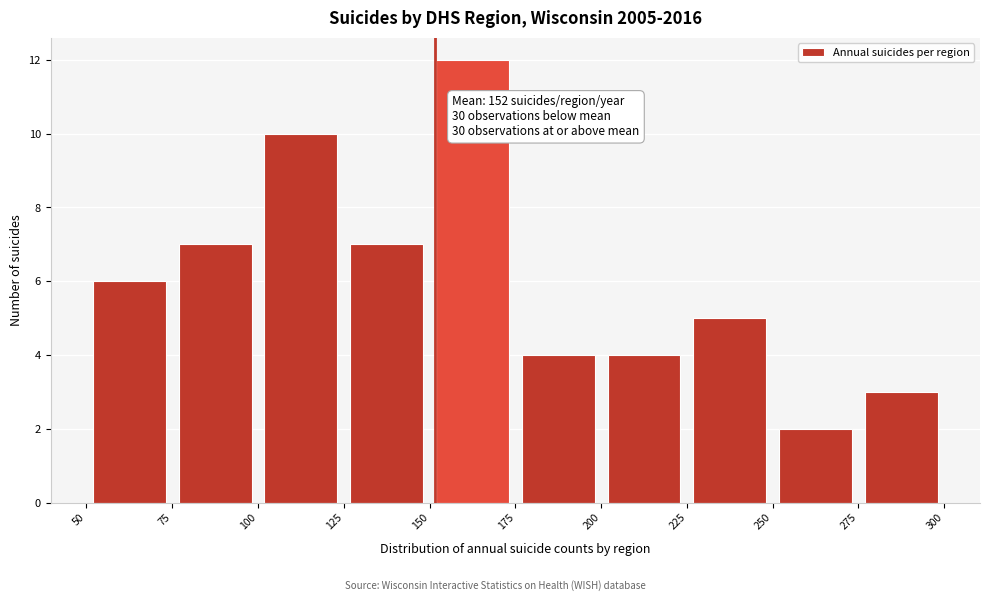

Which range on the x-axis has the tallest bar?

150 to 175